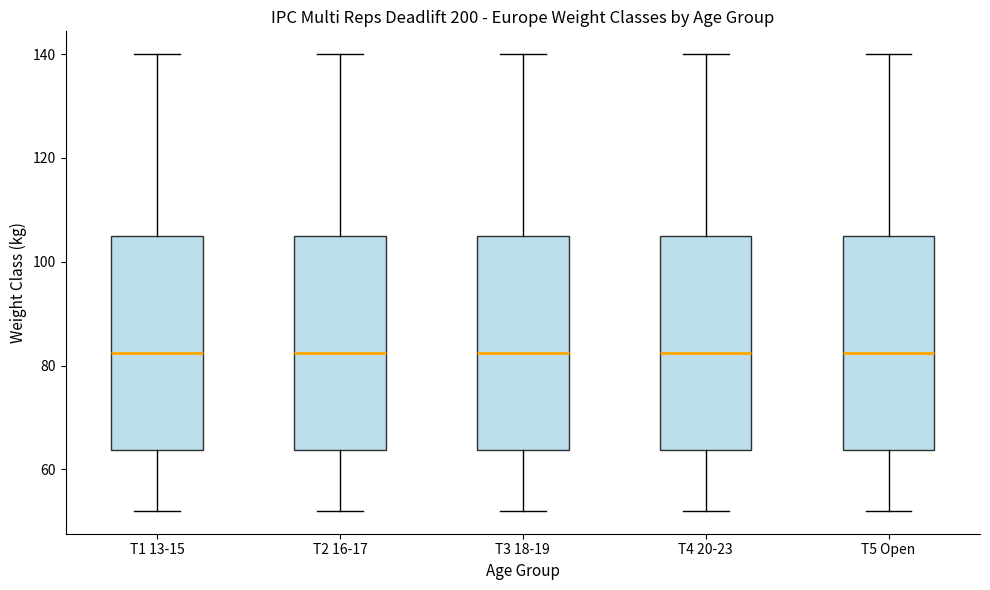

Reading left to right, read every box against the y-axis: the position of its median line, the range the box covers, and the ends of its whiskers. The values are not printed on the chart, so give them approximately, as read against the axis.

T1 13-15: median 82, box 64 to 106, whiskers 52 to 140
T2 16-17: median 82, box 64 to 106, whiskers 52 to 140
T3 18-19: median 82, box 64 to 106, whiskers 52 to 140
T4 20-23: median 82, box 64 to 106, whiskers 52 to 140
T5 Open: median 82, box 64 to 106, whiskers 52 to 140